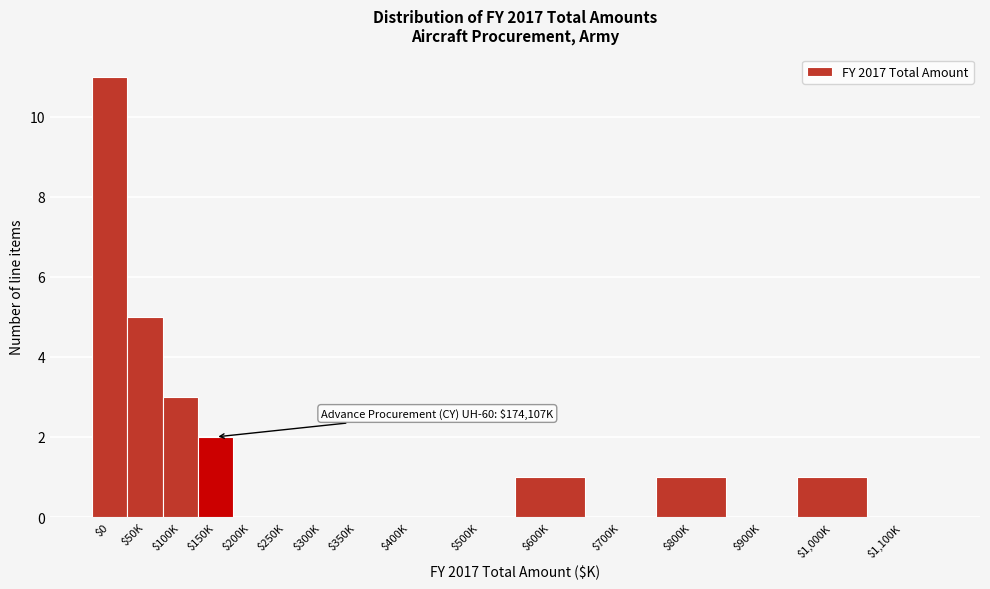

What is the sum of all values?

24